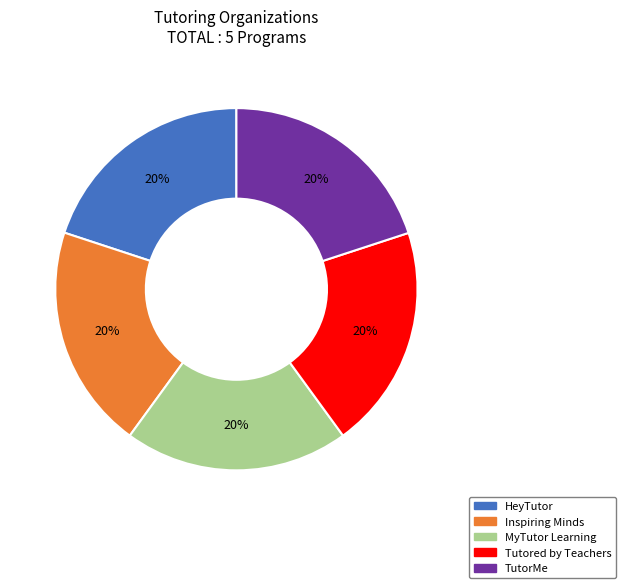

The Tutored by Teachers slice represents 20% of the pie. True or false?

True